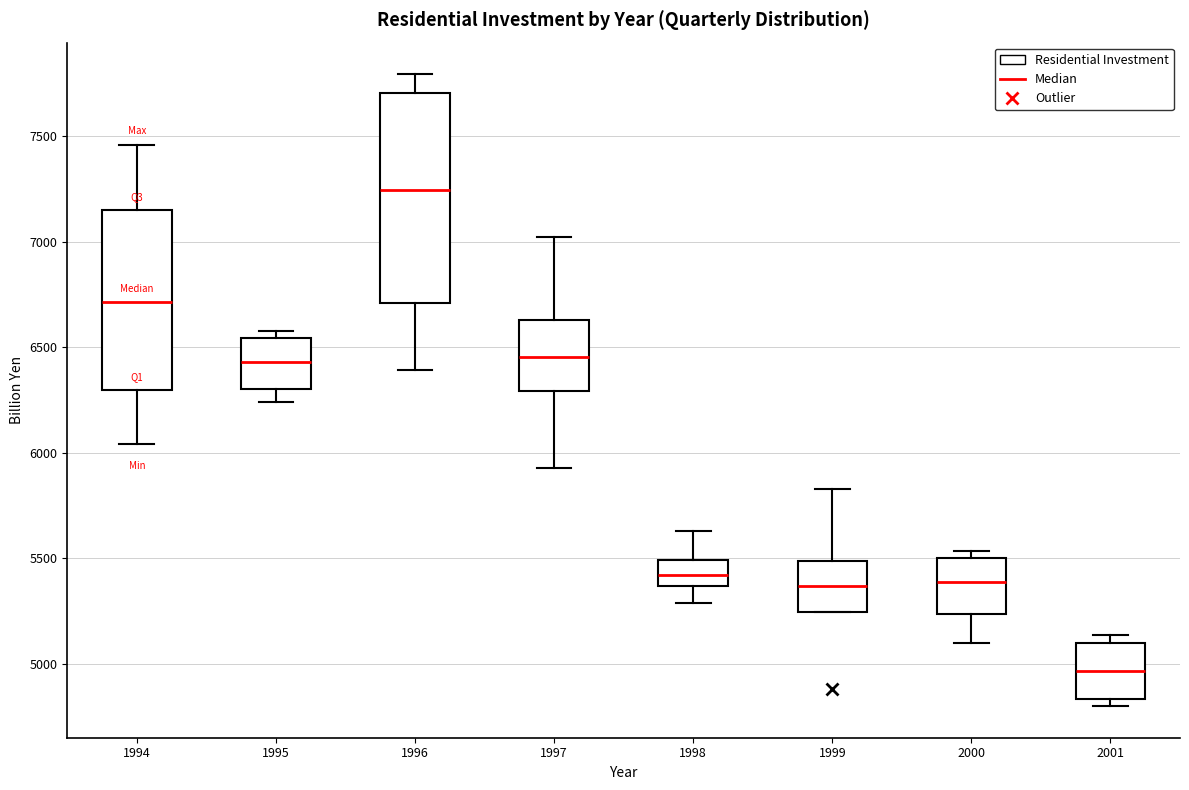

Which box has the highest median line?

1996